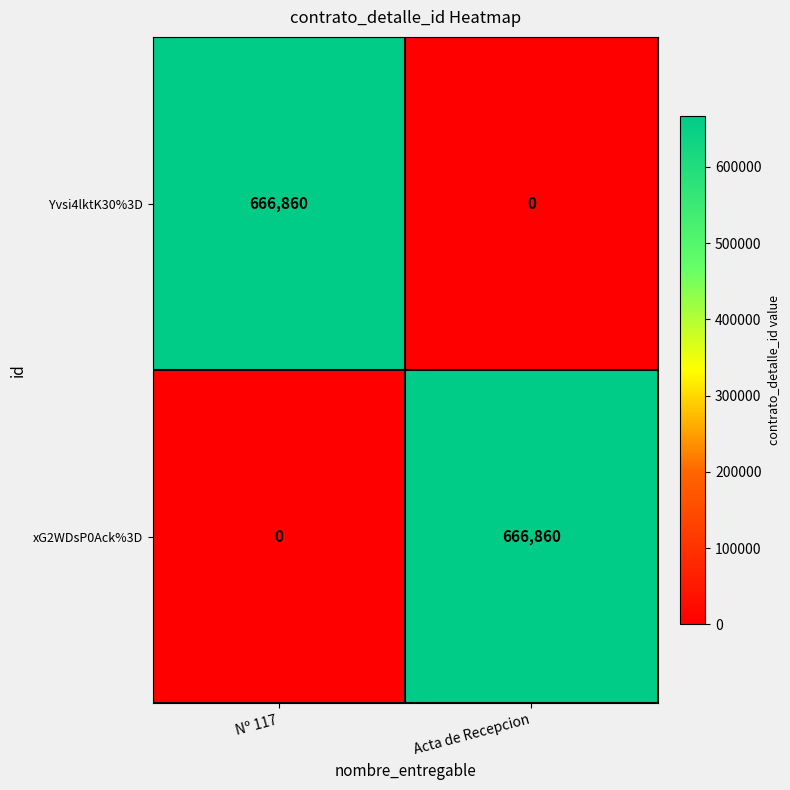

At how many categories does at least one series exceed 647250?

2